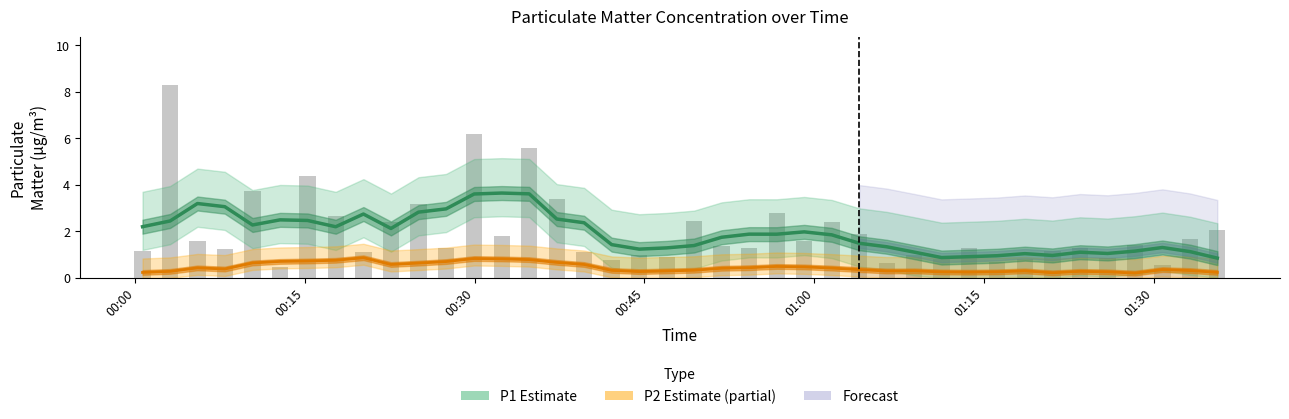

Count the P2 Estimate values in the range 0 to 1.

40